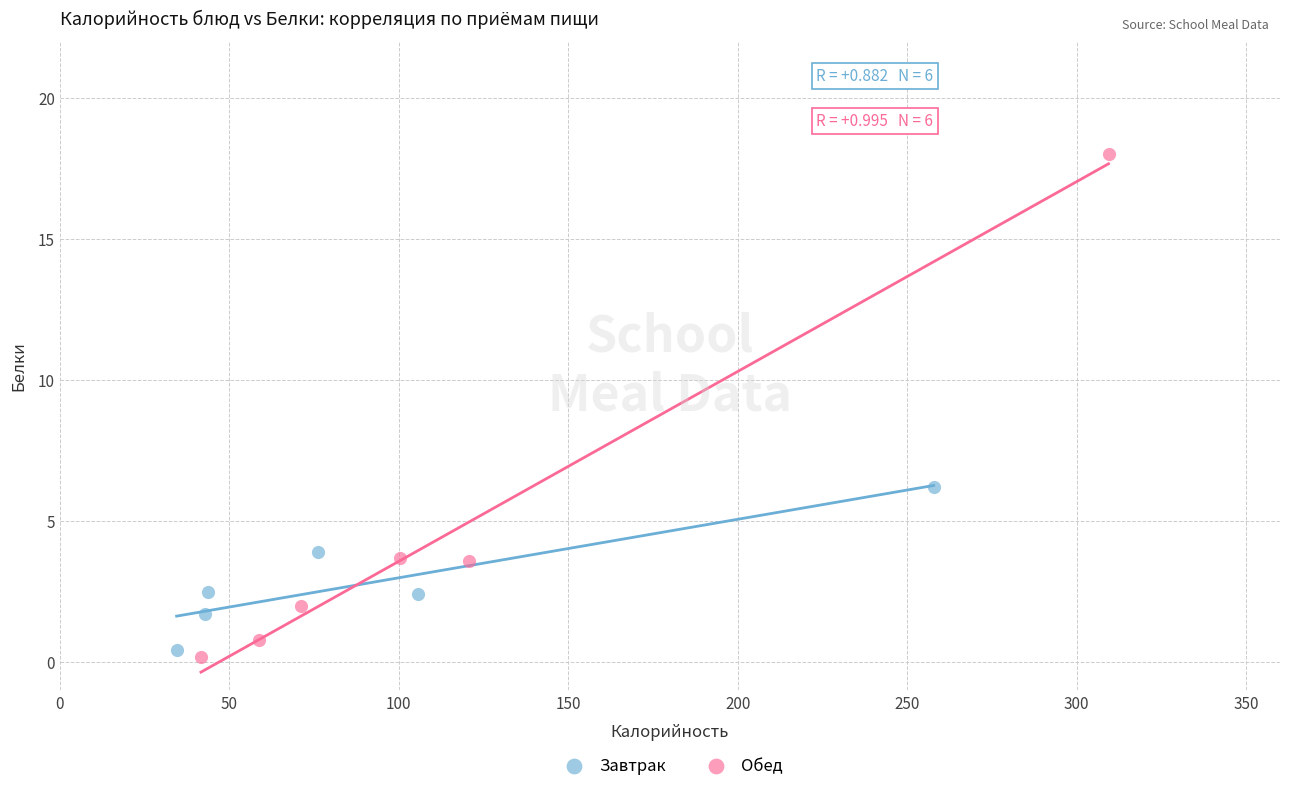

Which series has the largest Y range (max minus min)?

Обед